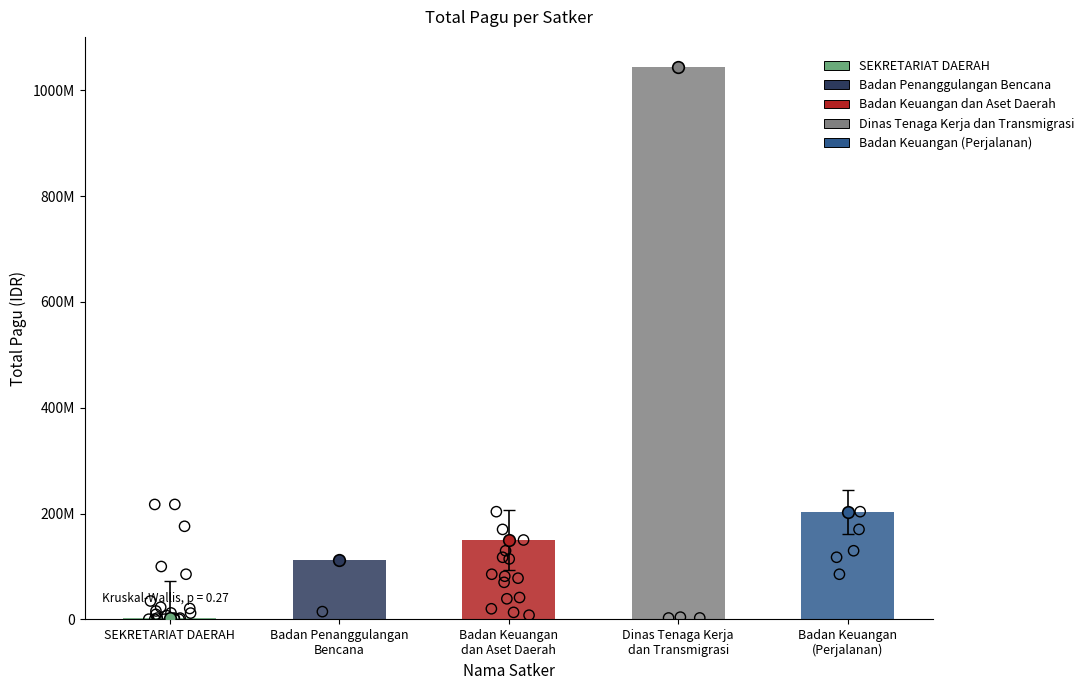

Which has a higher value, Badan Penanggulangan
Bencana or Badan Keuangan
dan Aset Daerah?

Badan Keuangan
dan Aset Daerah